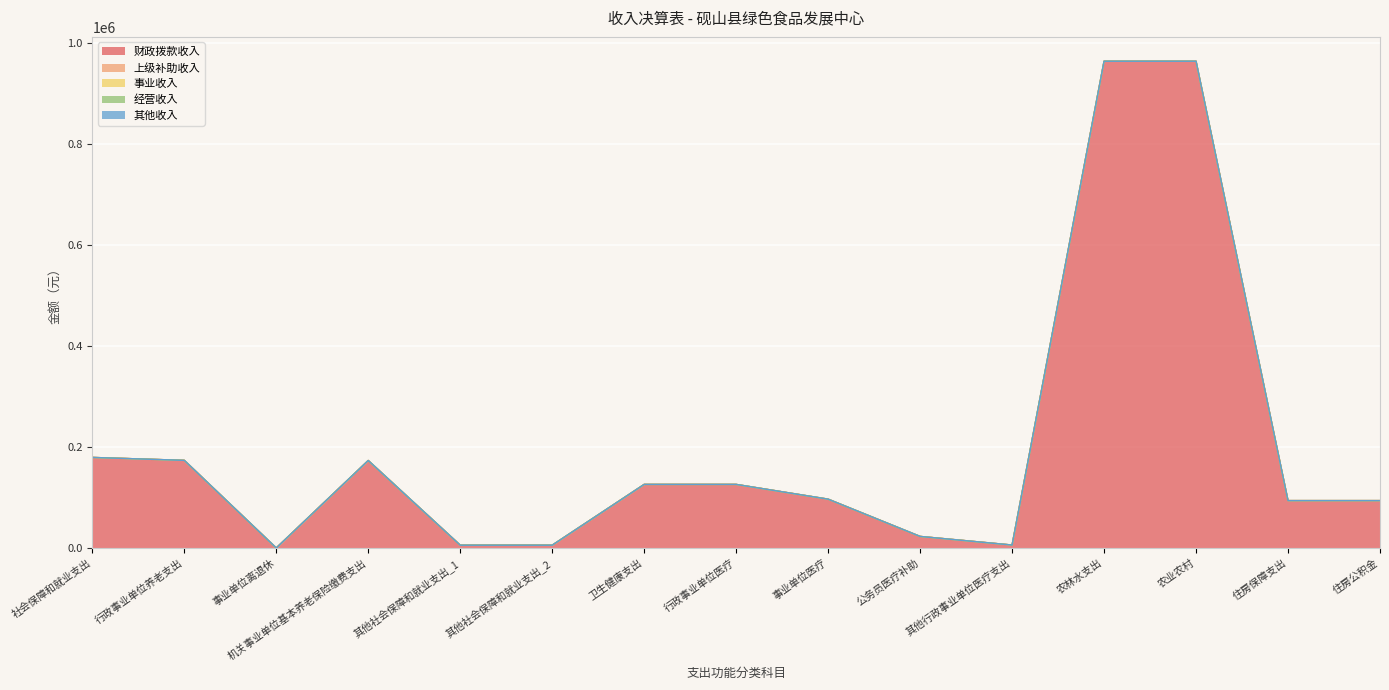

Which series has the largest total across all categories?

财政拨款收入